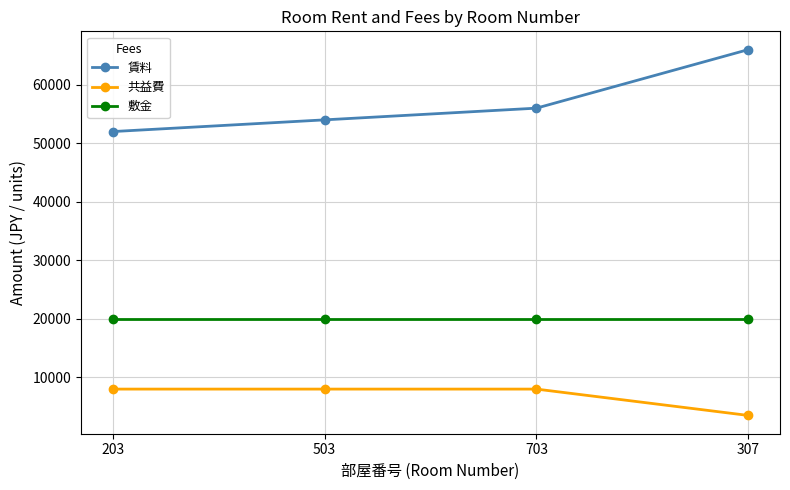

At which category is the sum across all series the highest?

307